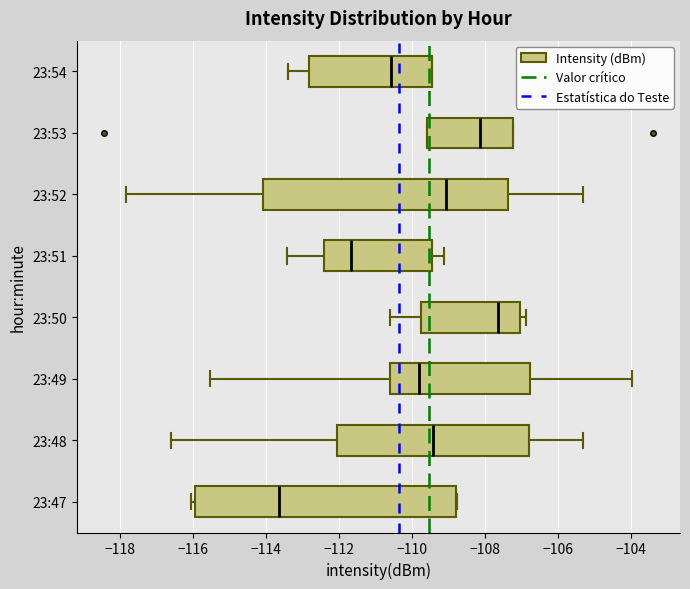

Which box has the furthest to the right median line?

23:50